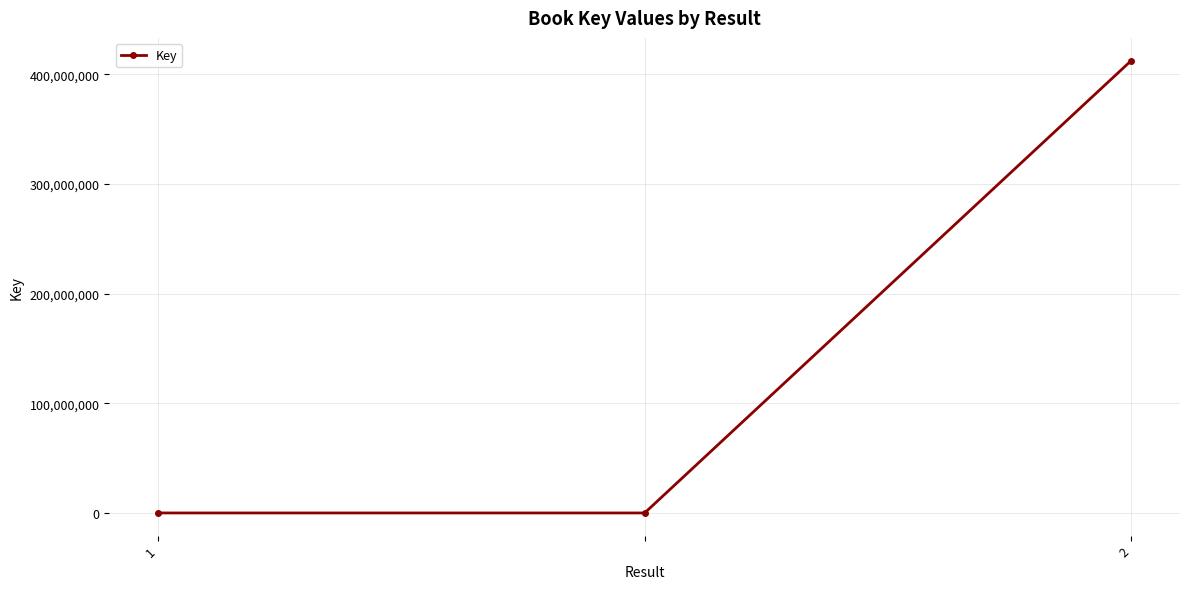

Reading right to left, transcribe all the data shown in this chart.

412677577	172	172